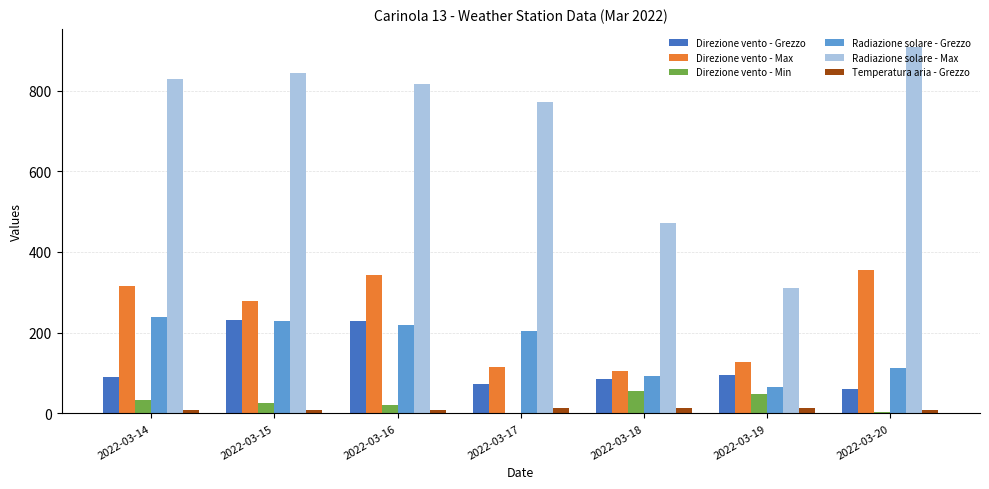

Is it true that Radiazione solare - Max equals 364.8 at 2022-03-20?

False